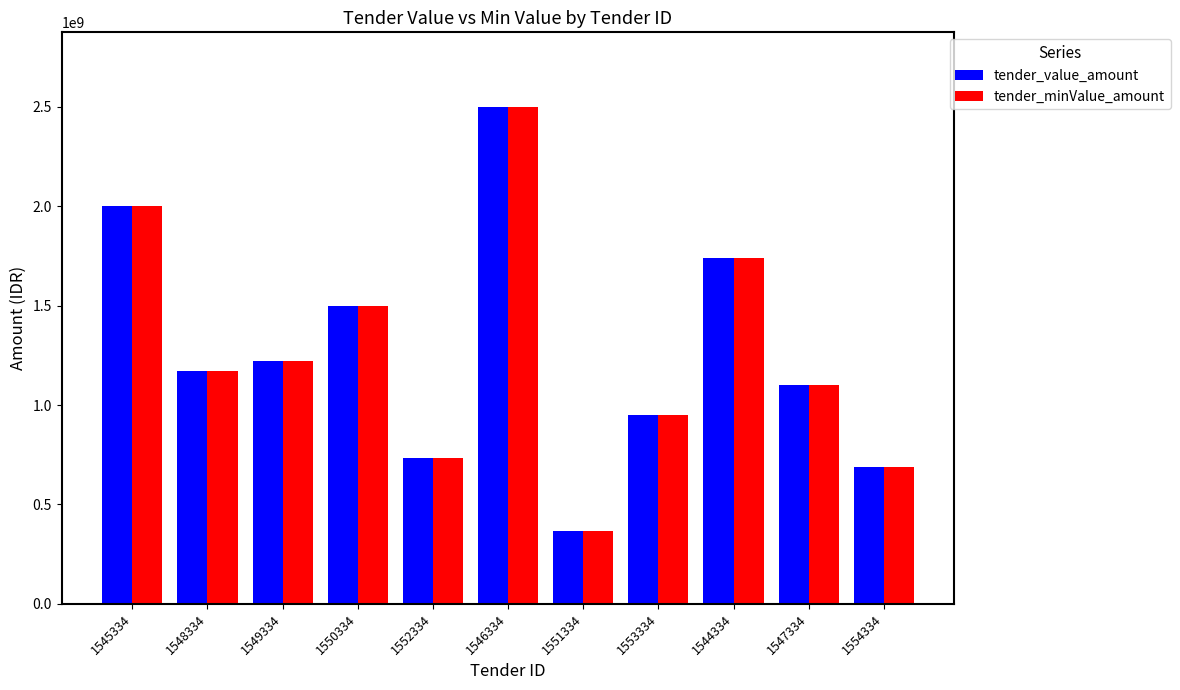

Between 1551334 and 1554334, which series saw the biggest shift?

tender_value_amount